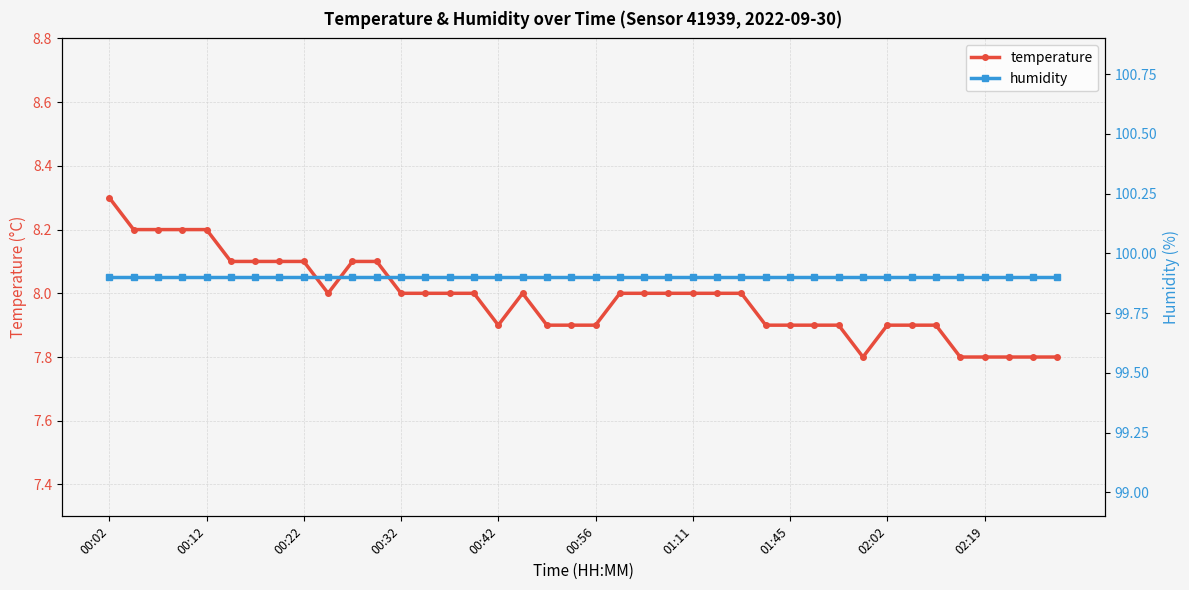

What is the spread (max minus min) of values at 01:45?

92.0